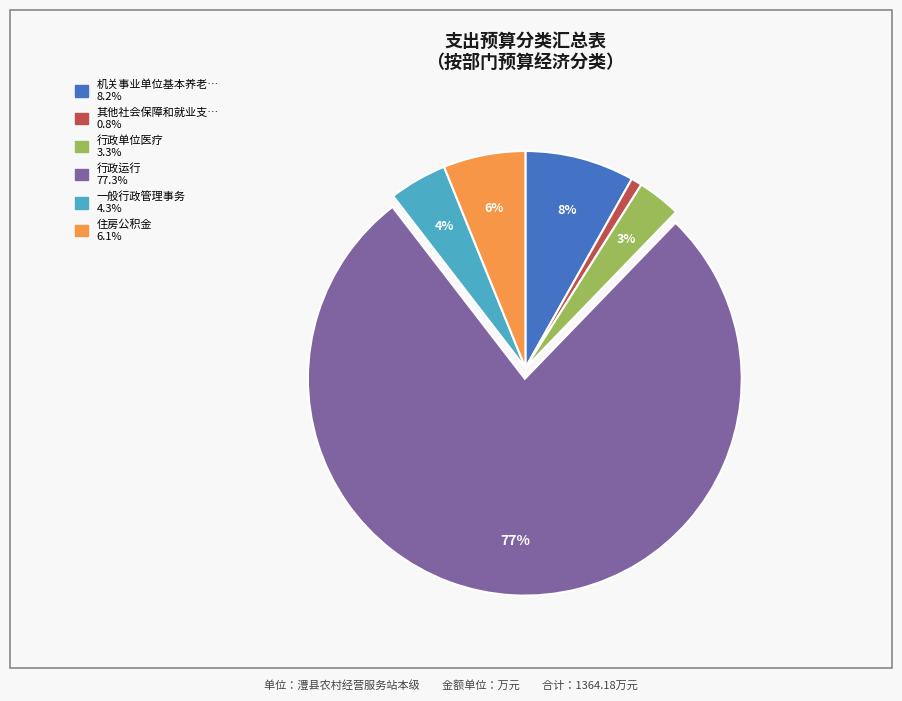

How many segments does this pie chart have?

6